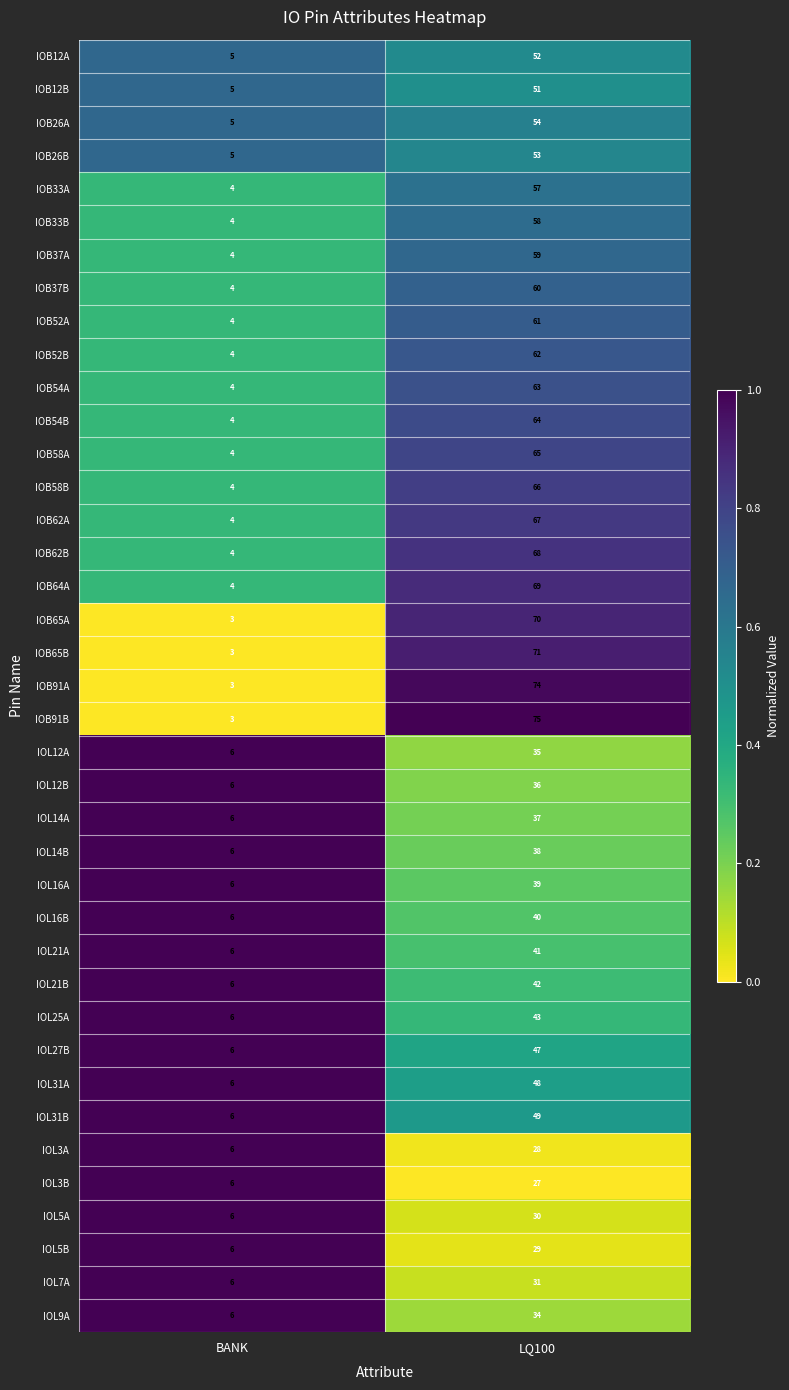

At which category does the chart reach its minimum across all series?

BANK